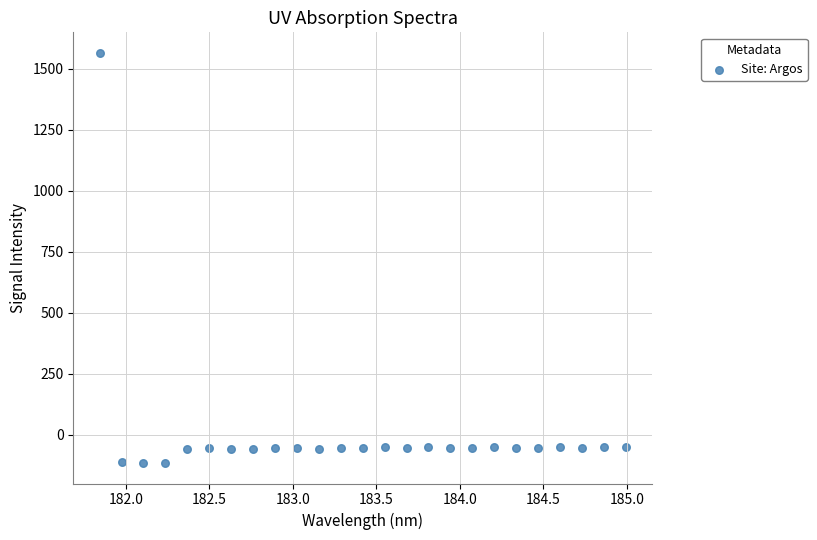

What is the range of X values (max minus min)?

3.1